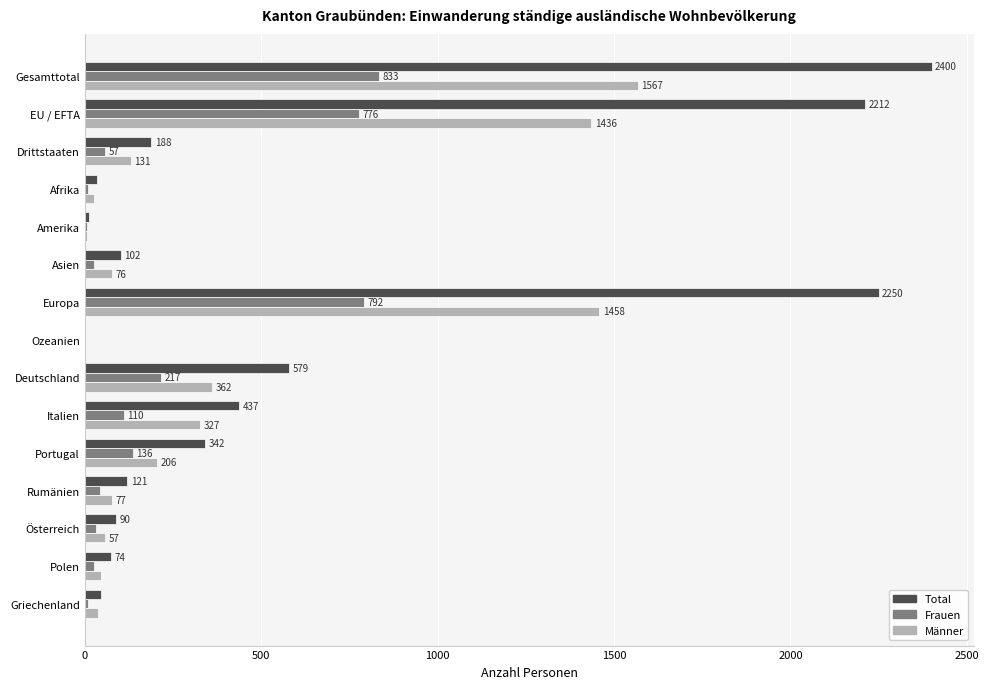

Is the value of Total at Italien greater than the value of Männer at Amerika?

Yes